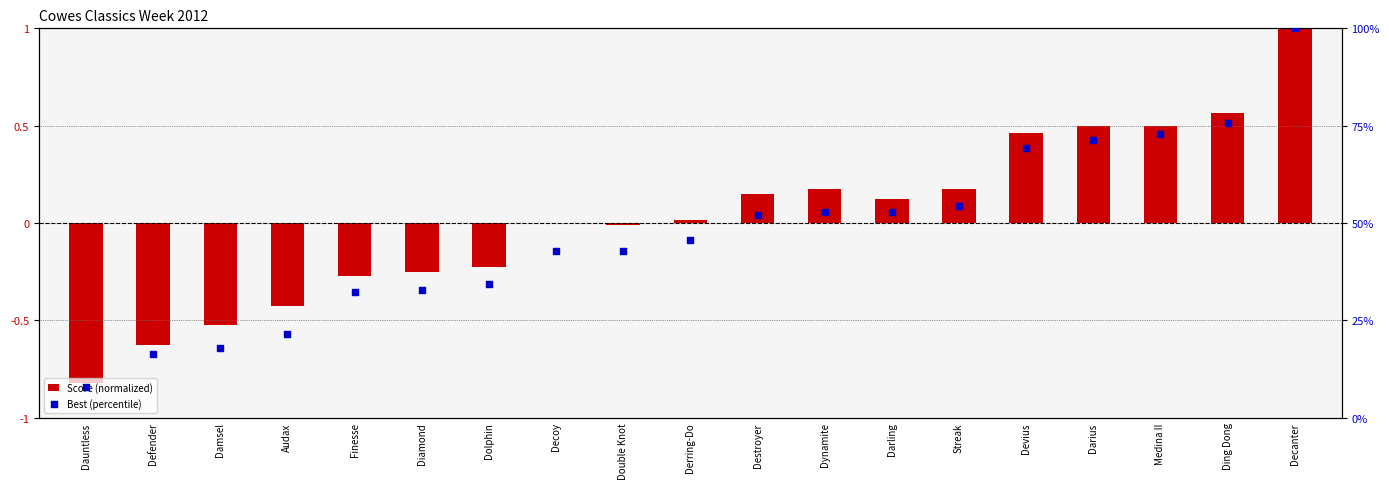

Which series has the largest total across all categories?

Best (percentile)